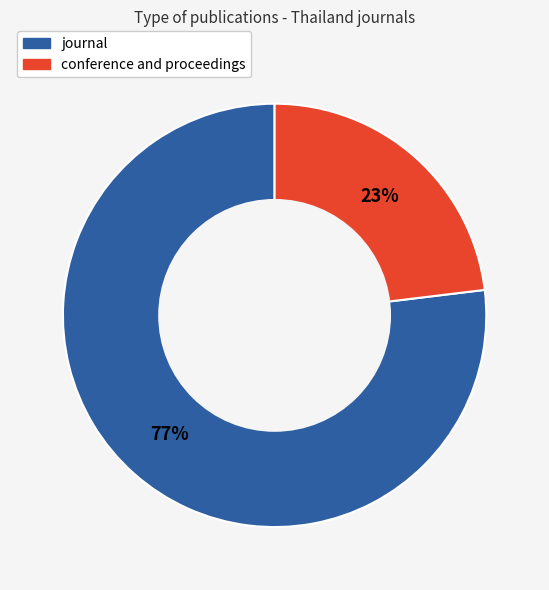

Approximately how many times larger is the value at conference and proceedings compared to journal?

0.3